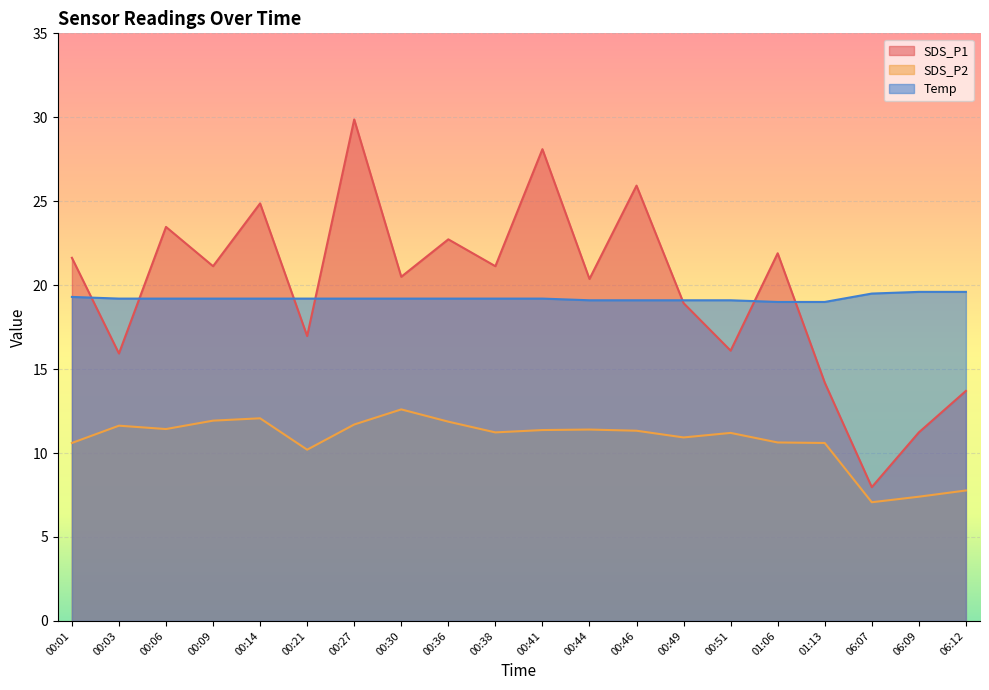

True or false: Temp has more than 0 points higher than both neighbors.

False